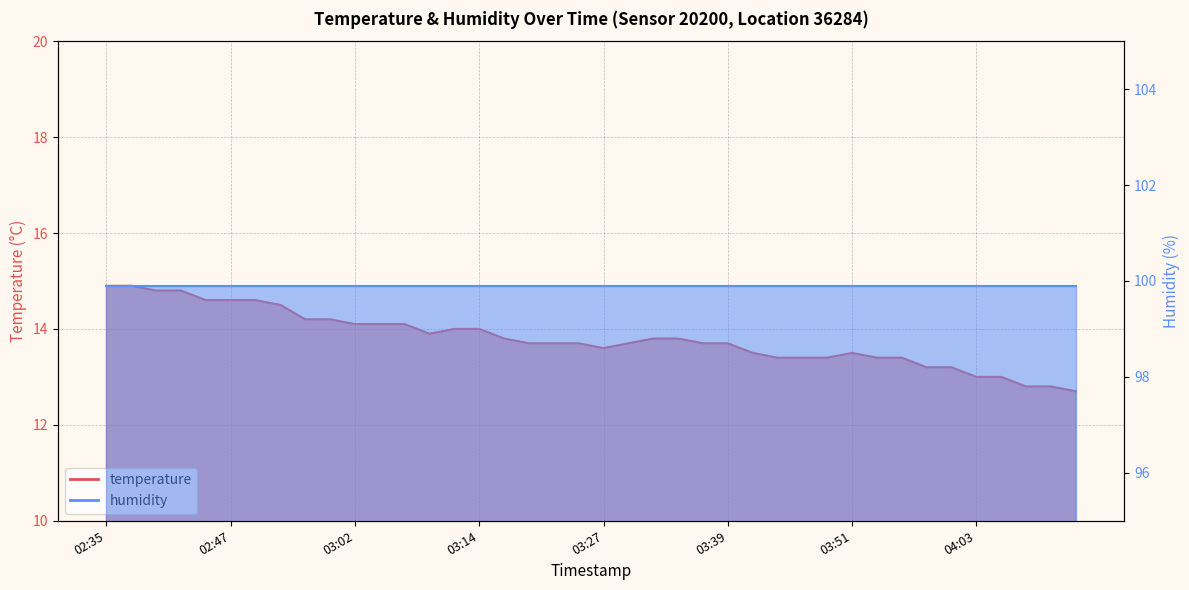

What is the smallest value displayed?

12.7